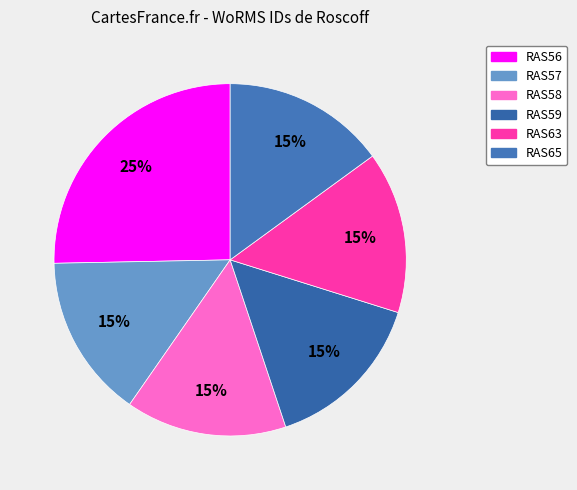

How many slices are in this pie chart?

6